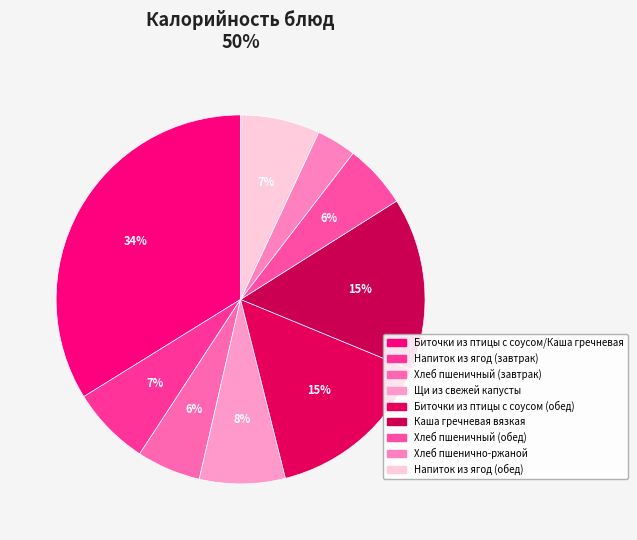

How many slices are in this pie chart?

9